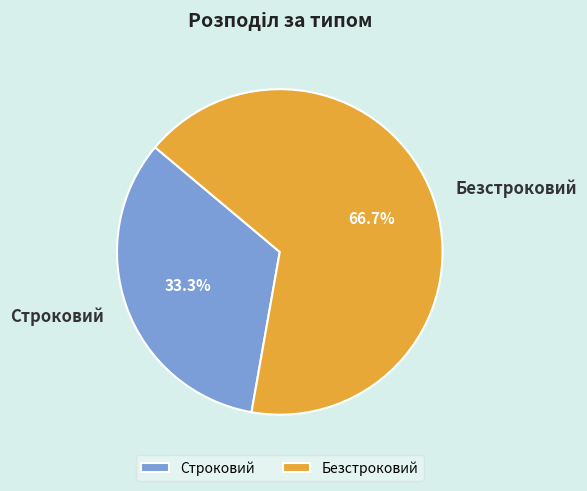

To the nearest percent, what portion does Строковий represent?

33%